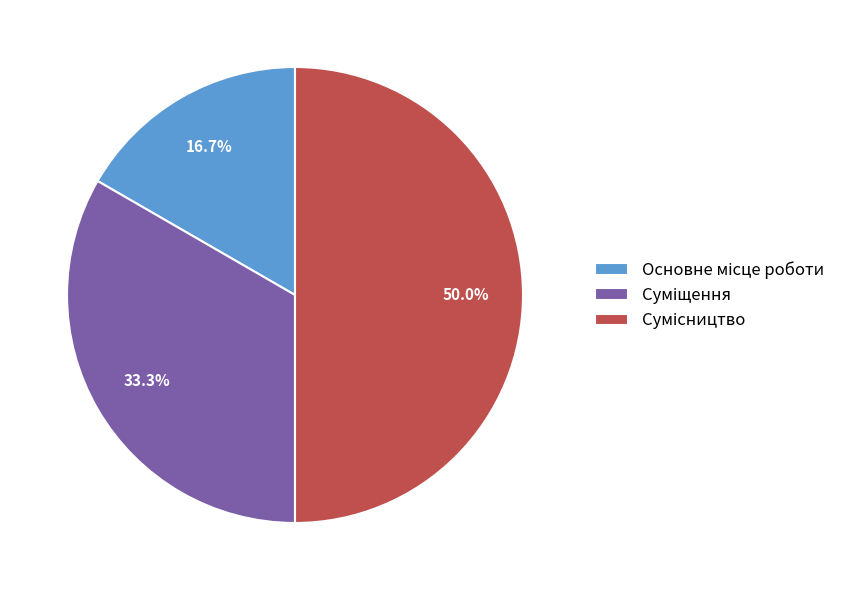

To the nearest percent, what is the combined percentage of Сумісництво and Основне місце роботи?

67%